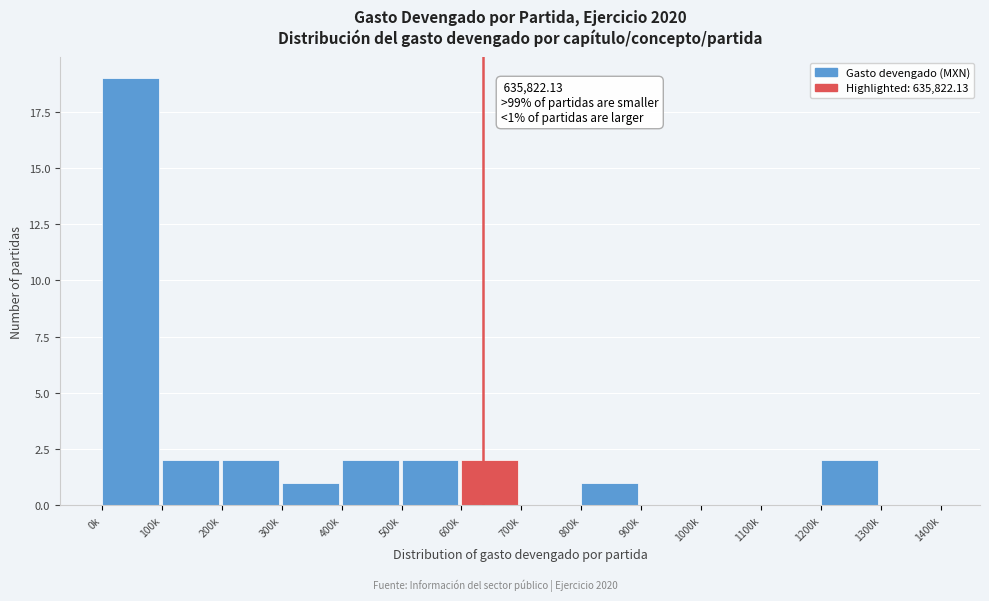

Reading left to right, list all the values displayed in this chart.

0k=19	100k=2	200k=2	300k=1	400k=2	500k=2	600k=2	700k=0	800k=1	900k=0	1000k=0	1100k=0	1200k=2	1300k=0